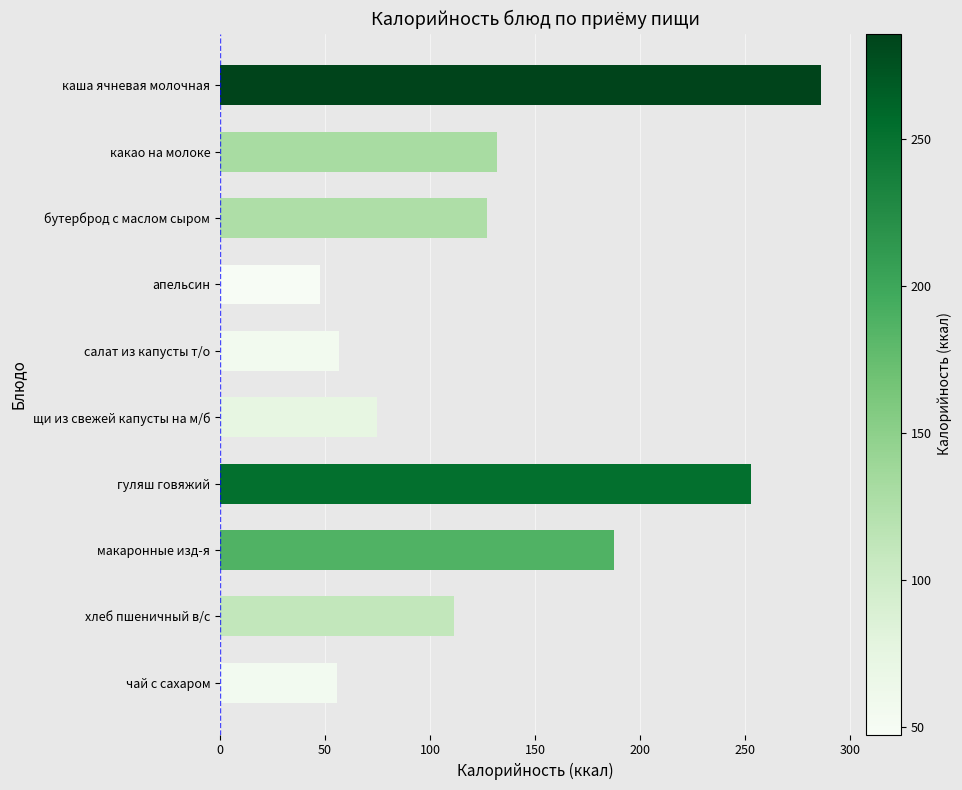

Between хлеб пшеничный в/с and апельсин, which is larger?

хлеб пшеничный в/с